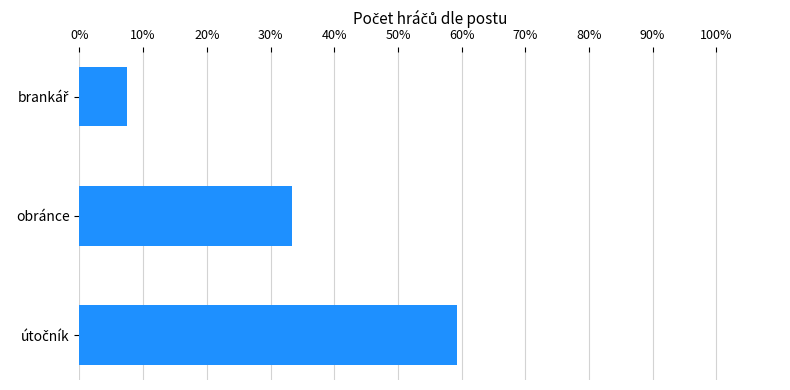

At which label is the value closest to 33?

obránce